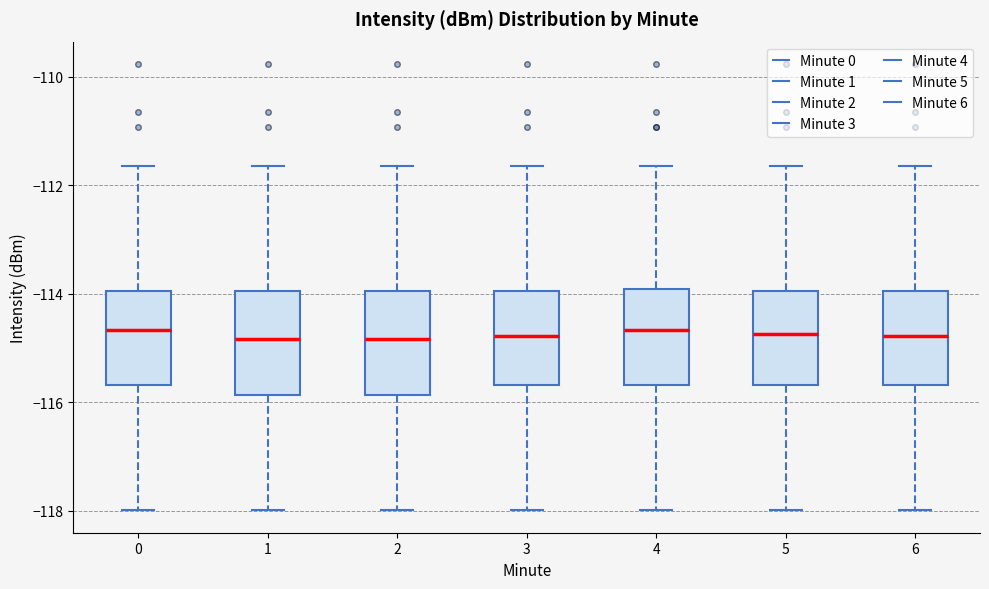

Where does the lower whisker of the box at x = 3 end on the y-axis? The values are not printed on the chart, so give them approximately, as read against the axis.

-118.0